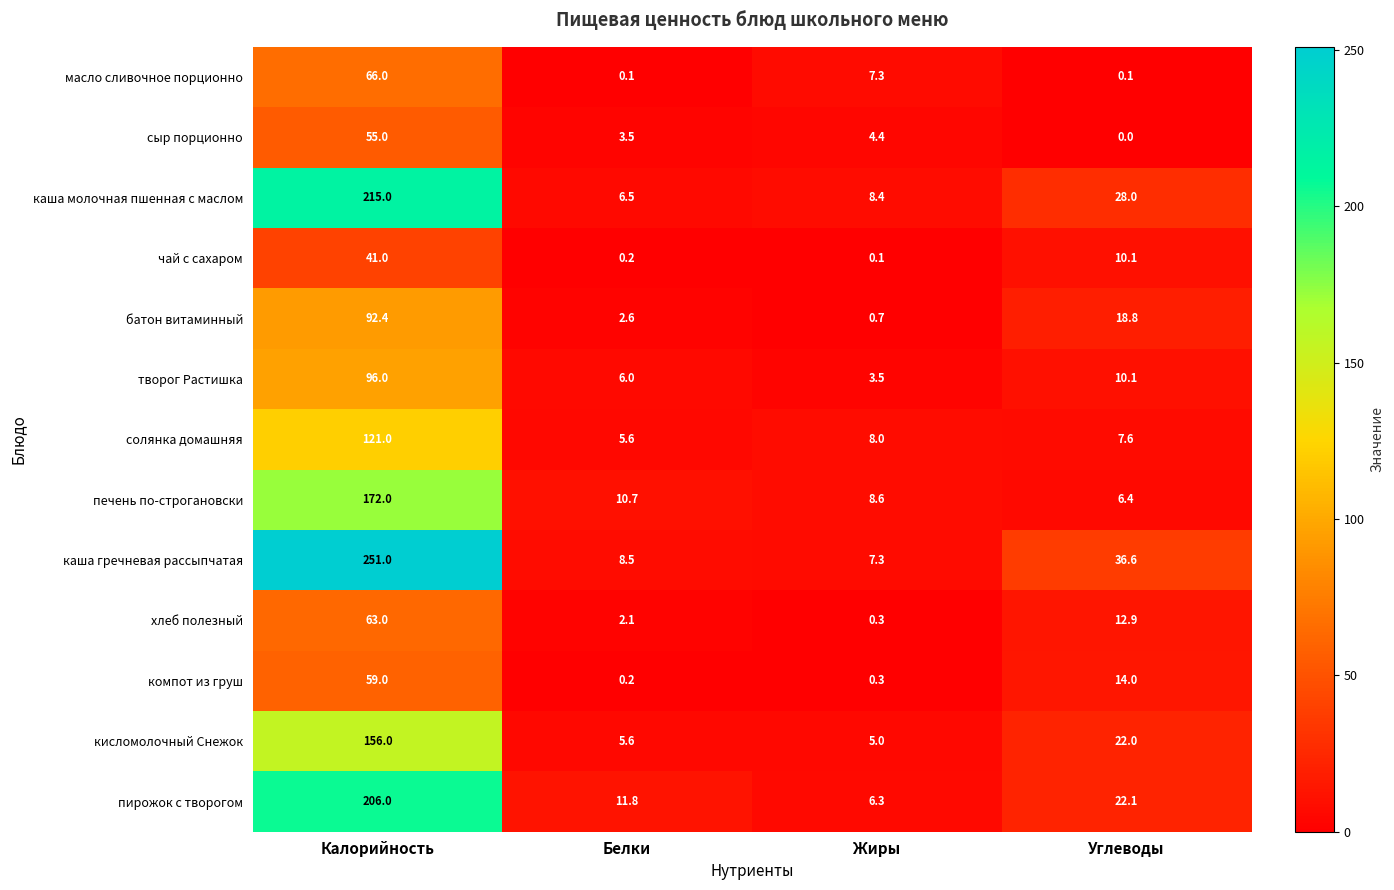

What is the average value of the компот из груш series?

18.4